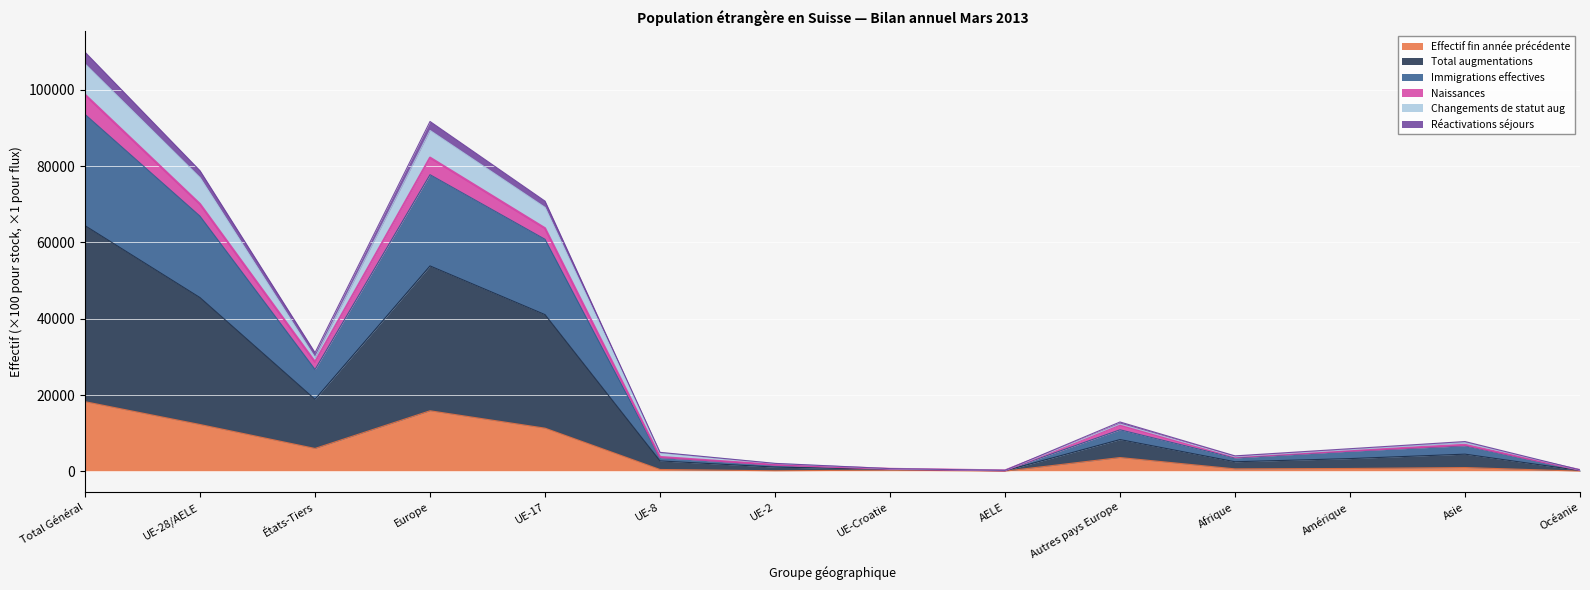

Is the value of Immigrations effectives at UE-8 greater than the value of Total augmentations at Europe?

No